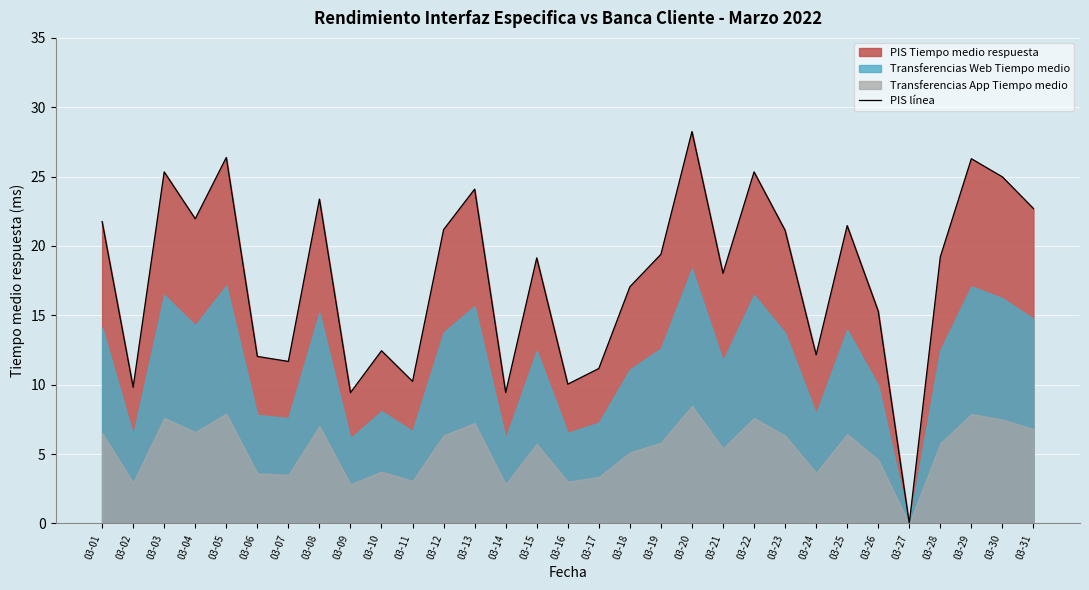

Reading left to right, transcribe all the data shown in this chart.

03-01=21.8	03-02=9.8	03-03=25.3	03-04=22.0	03-05=26.4	03-06=12.0	03-07=11.7	03-08=23.4	03-09=9.4	03-10=12.4	03-11=10.2	03-12=21.2	03-13=24.1	03-14=9.4	03-15=19.1	03-16=10.0	03-17=11.2	03-18=17.1	03-19=19.4	03-20=28.2	03-21=18.0	03-22=25.3	03-23=21.1	03-24=12.2	03-25=21.5	03-26=15.3	03-27=0.0	03-28=19.2	03-29=26.3	03-30=25.0	03-31=22.7